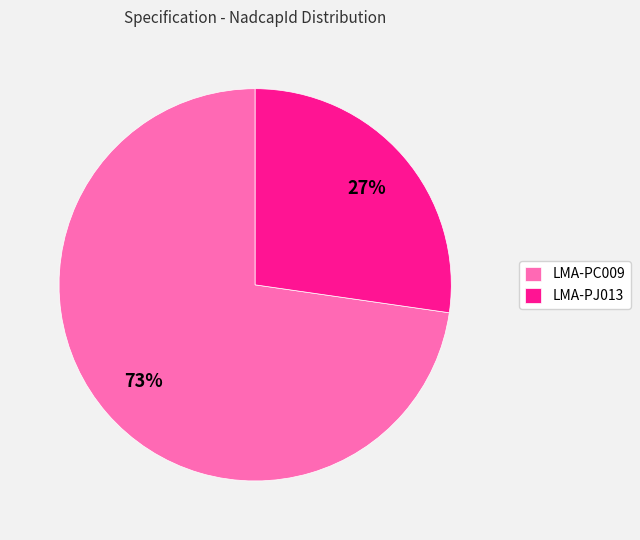

Which category has the biggest portion of the pie?

LMA-PC009